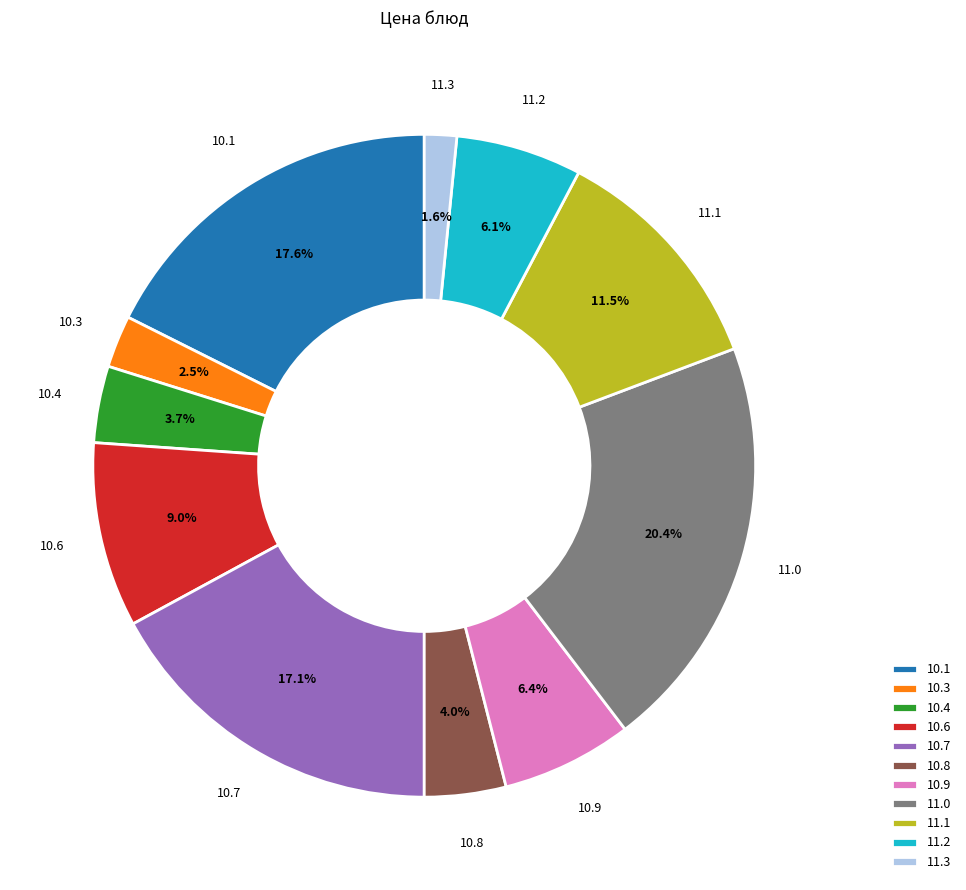

What is the ratio of the value at 11.2 to the value at 10.3?

2.4